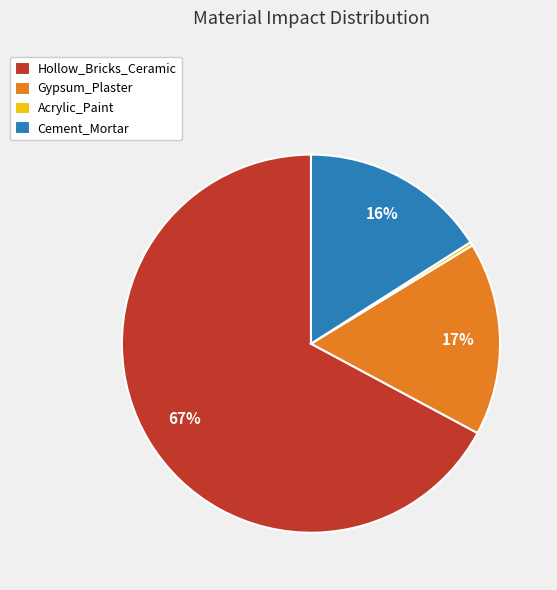

Is the sum of Cement_Mortar and Acrylic_Paint greater than half?

No